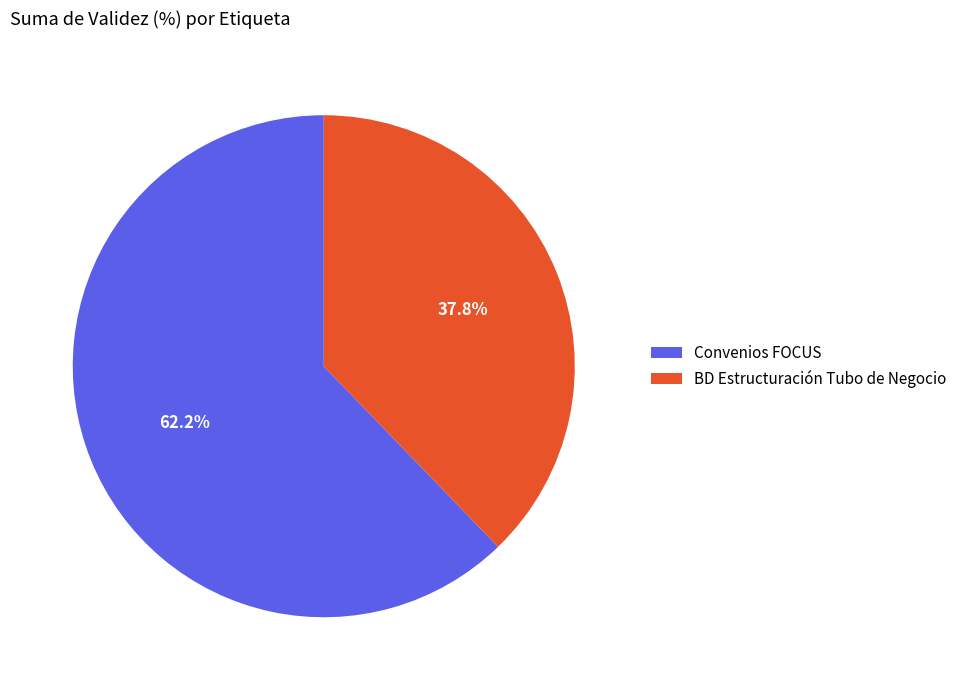

Which slice represents more than half of the pie?

Convenios FOCUS